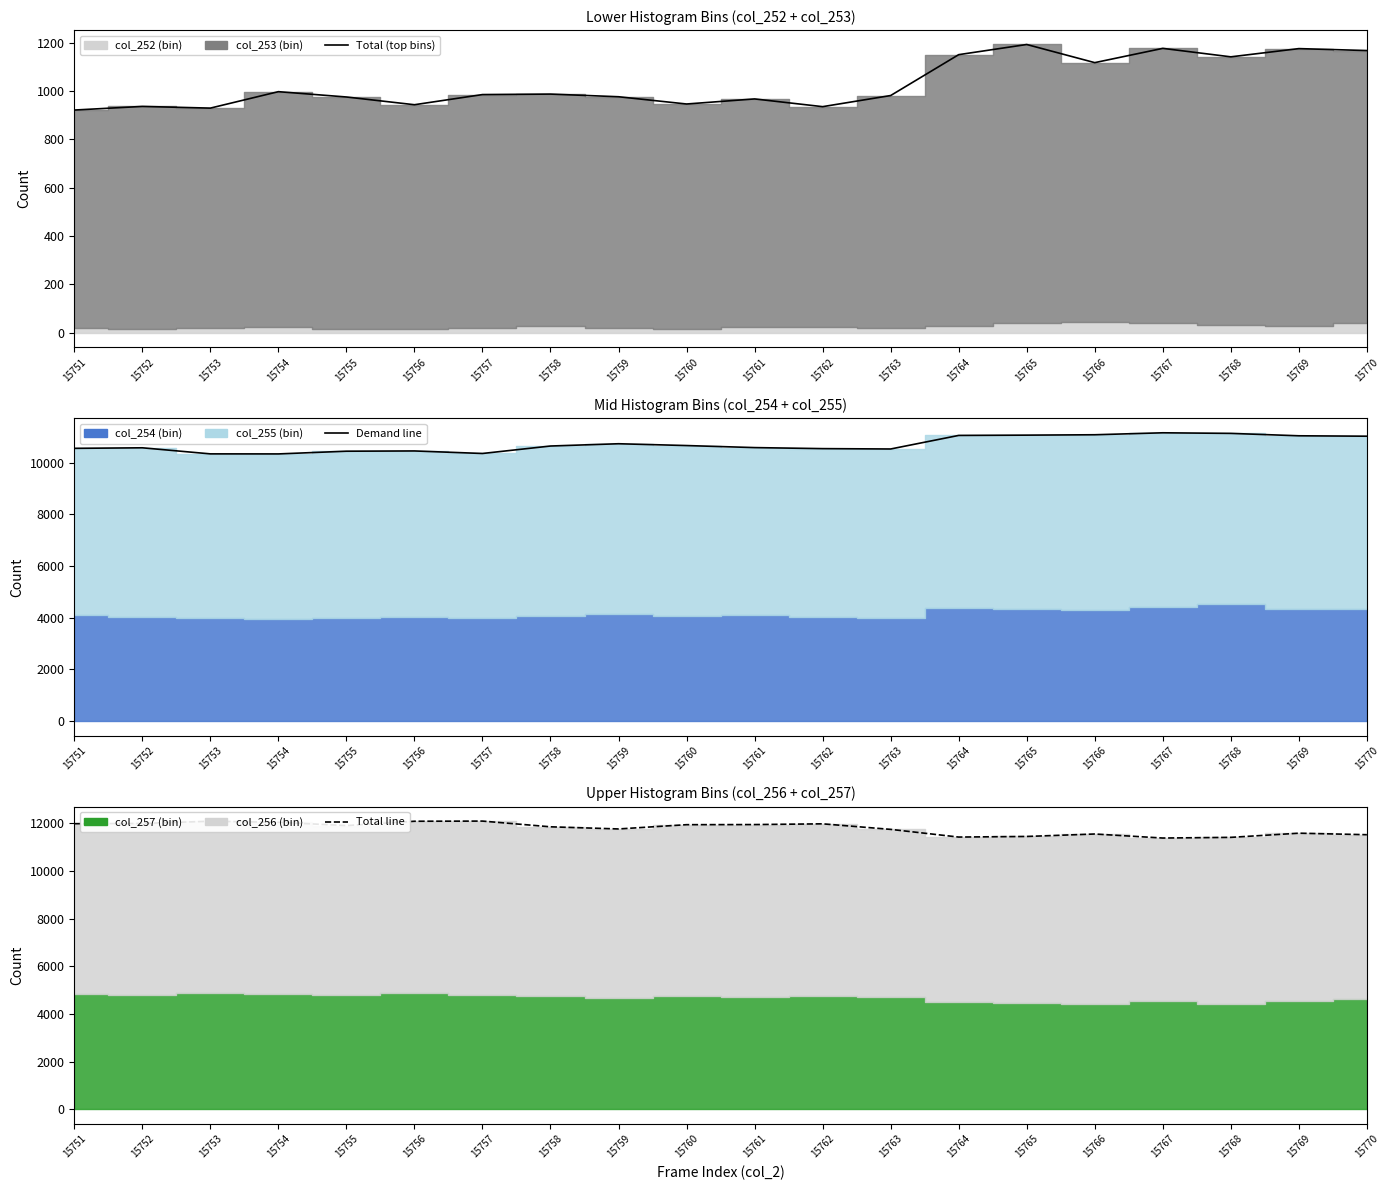

What is the greatest value displayed?

12094